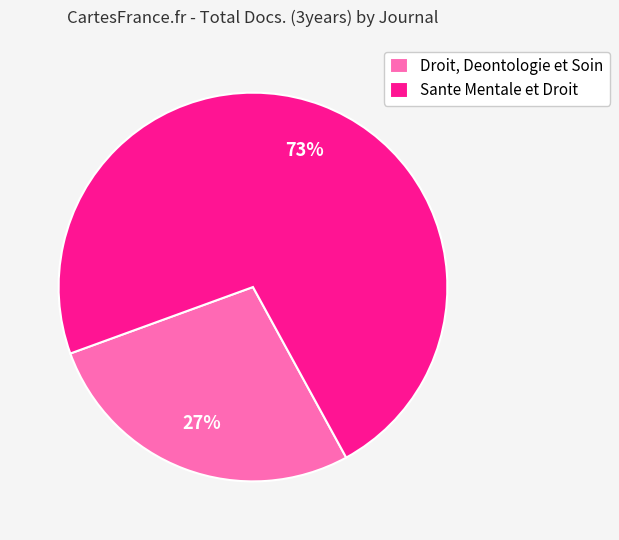

Combined, do Sante Mentale et Droit and Droit, Deontologie et Soin account for over 50%?

Yes